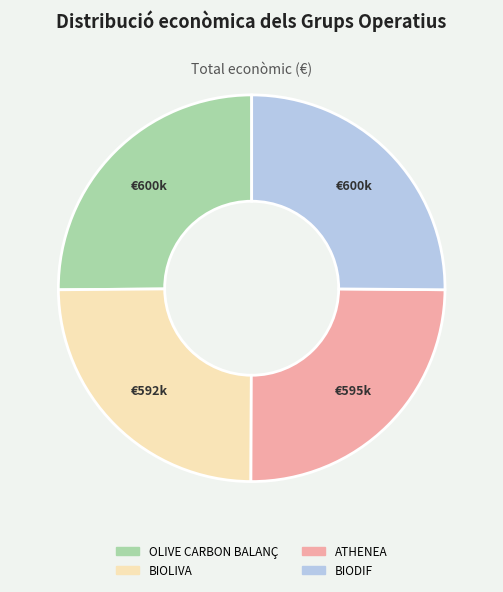

Is ATHENEA the majority of the pie?

No